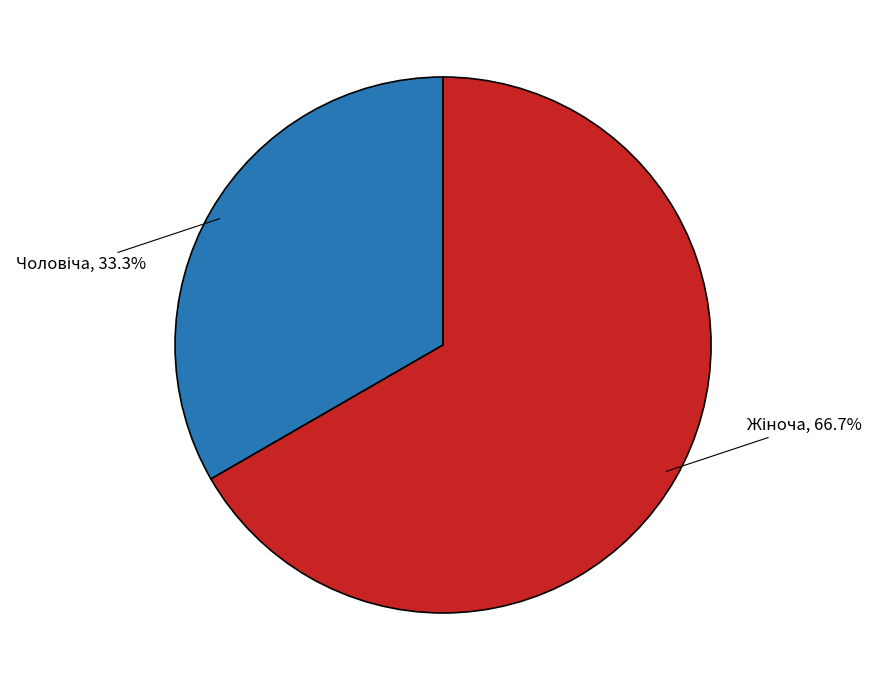

Does any single category account for the majority?

Yes